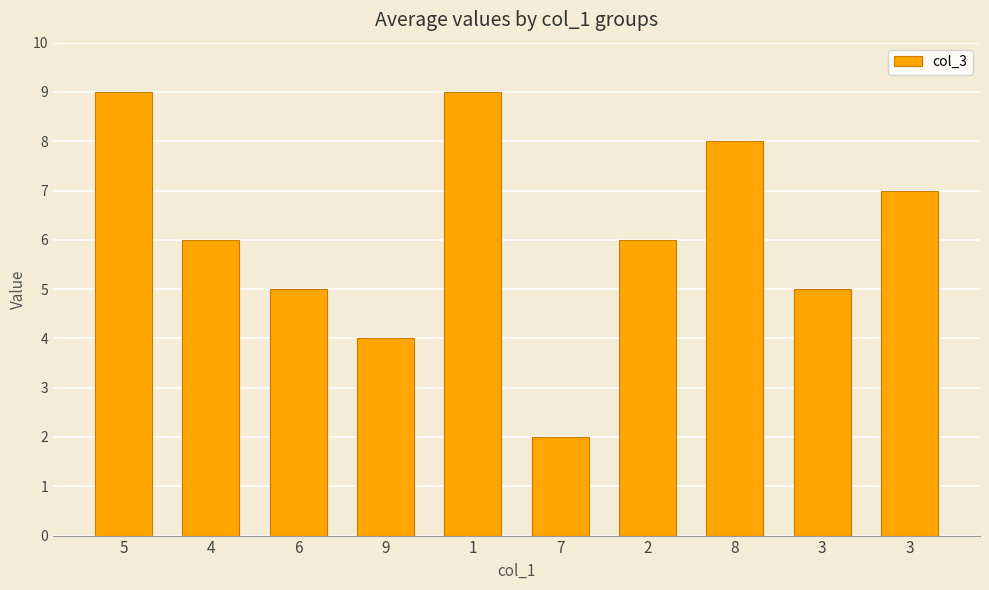

At which category does the chart reach its minimum across all series?

7